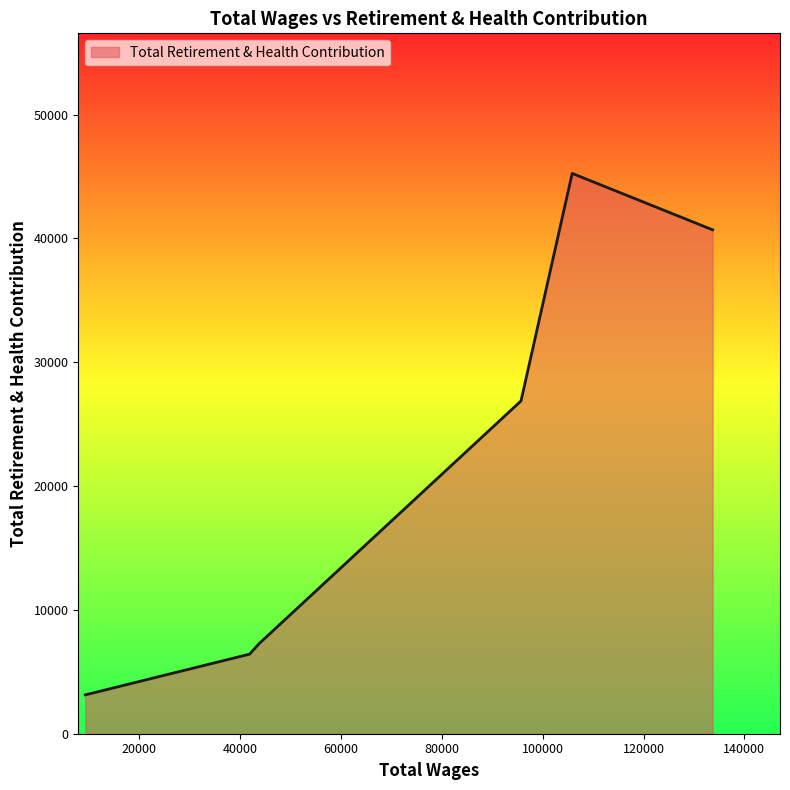

True or false: the data has more than 0 interior local peaks.

True